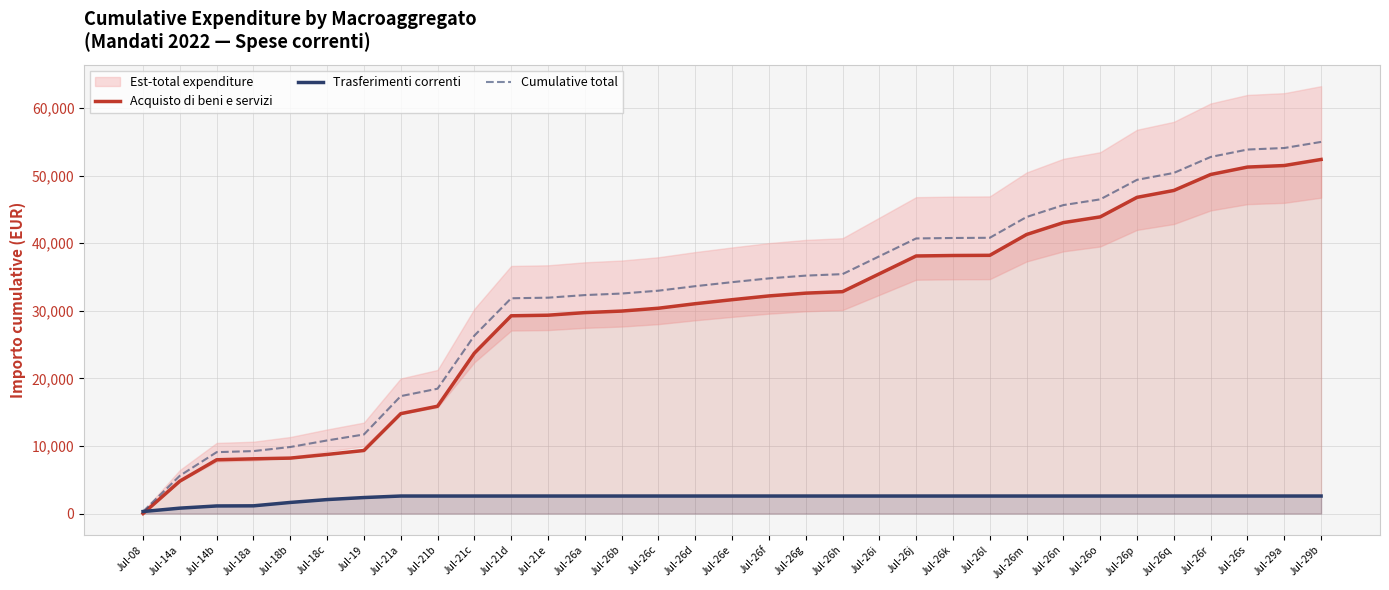

At which label does Acquisto di beni e servizi reach its peak?

Jul-29b